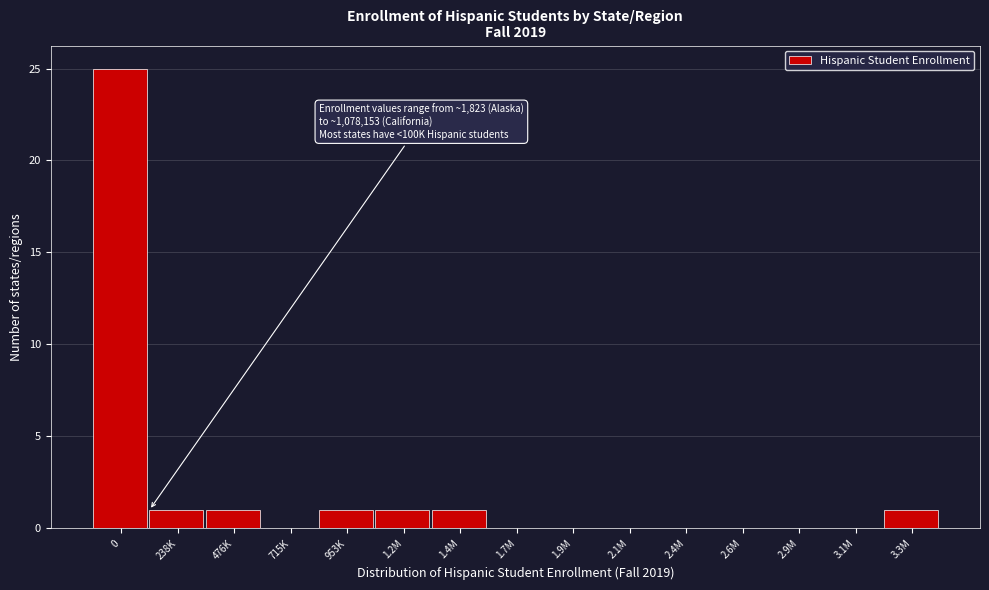

Reading left to right, extract all data points from this chart.

0=25	238K=1	476K=1	715K=0	953K=1	1.2M=1	1.4M=1	1.7M=0	1.9M=0	2.1M=0	2.4M=0	2.6M=0	2.9M=0	3.1M=0	3.3M=1